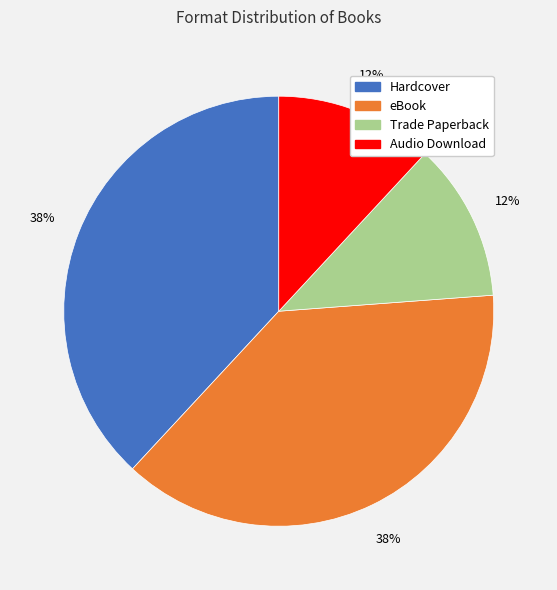

To the nearest percent, what is the average slice percentage?

25%